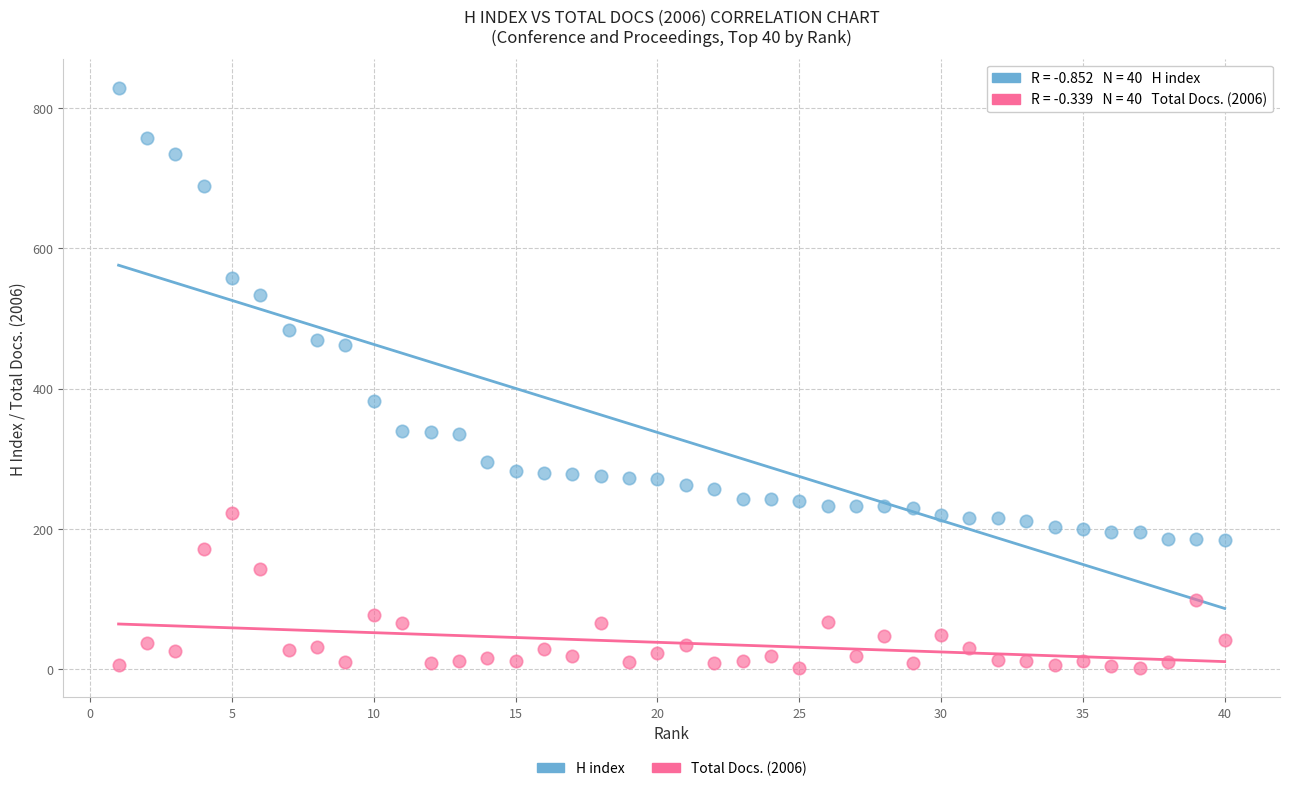

Across all series, what Y value is closest to 415?

382